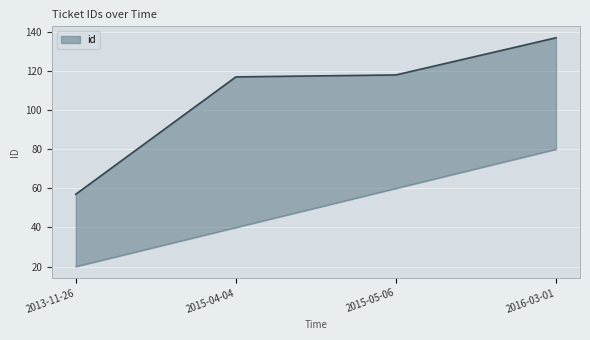

True or false: the data shows 57 at 2013-11-26.

True